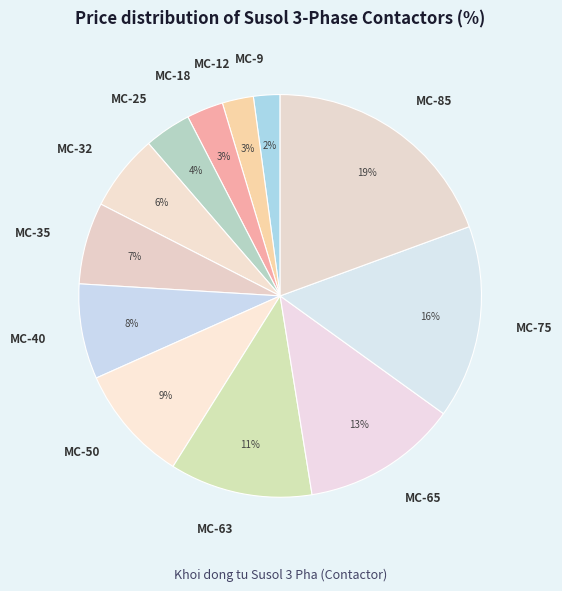

To the nearest percent, what is the difference between the largest and smallest slice percentages?

17%